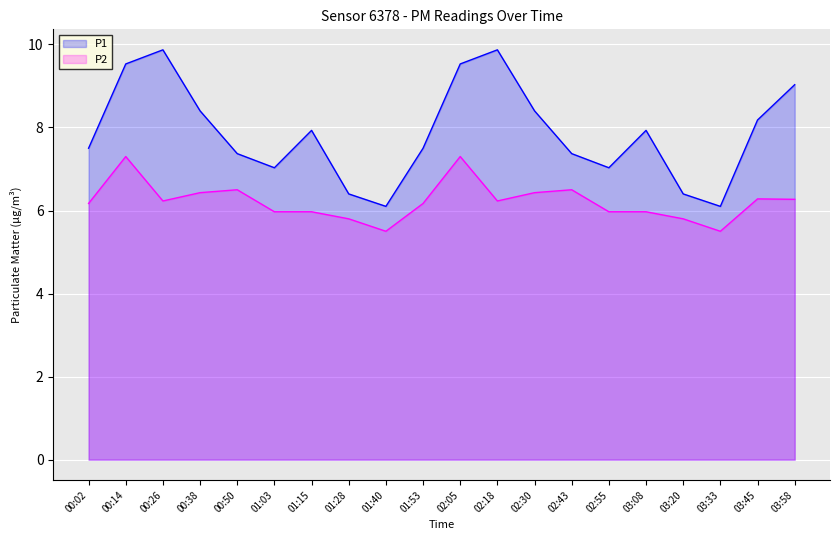

True or false: P1 has a value of 7.9 at 01:15.

True